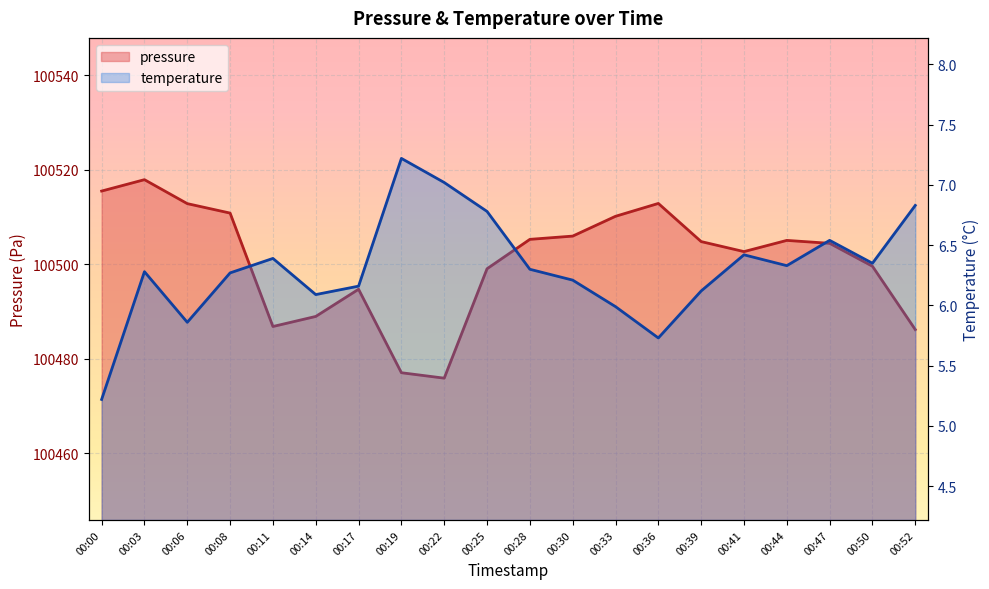

Is it true that pressure equals 100477.1 at 00:19?

True